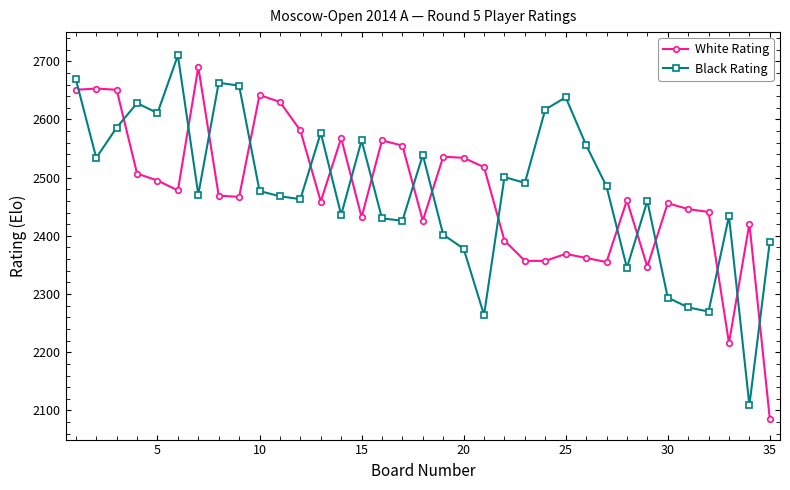

Which series has the widest spread of values?

White Rating